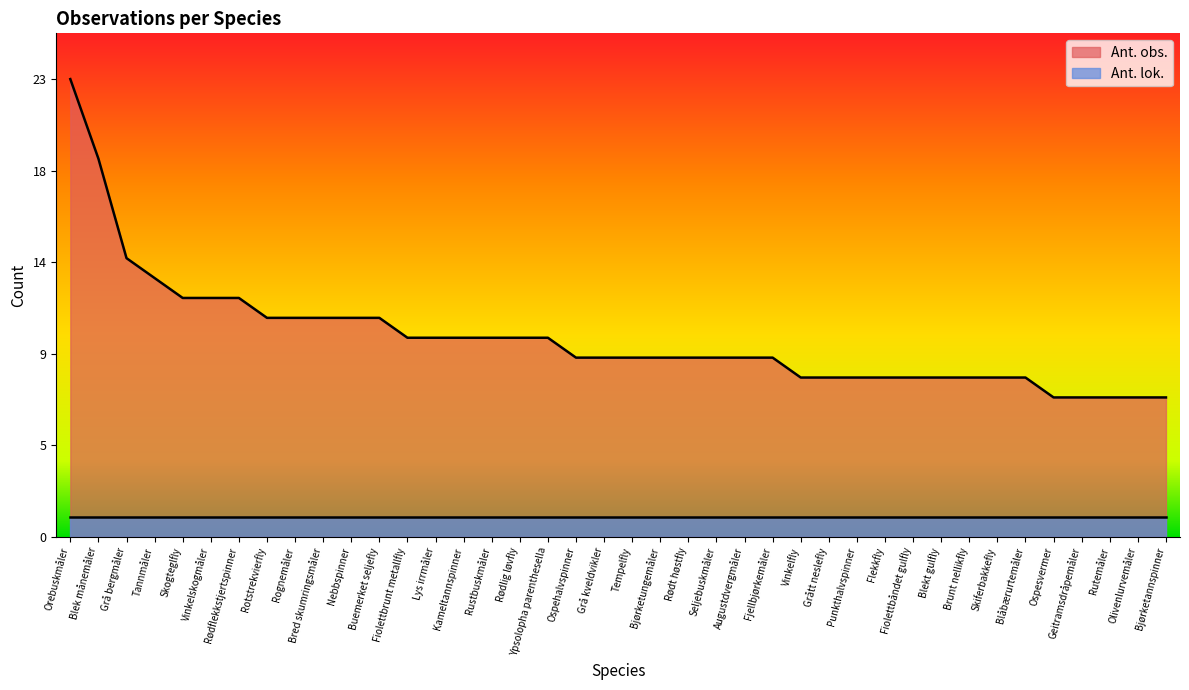

Does the chart display data point markers on the line(s)?

No